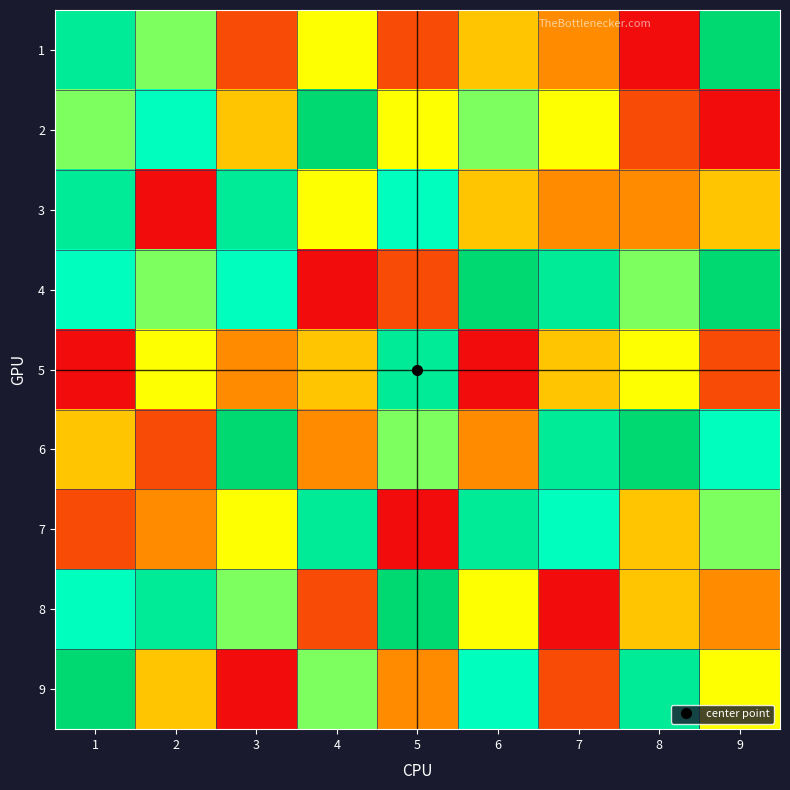

At 8, list the series in order from largest to smallest.

6, 9, 4, 5, 7, 8, 3, 2, 1